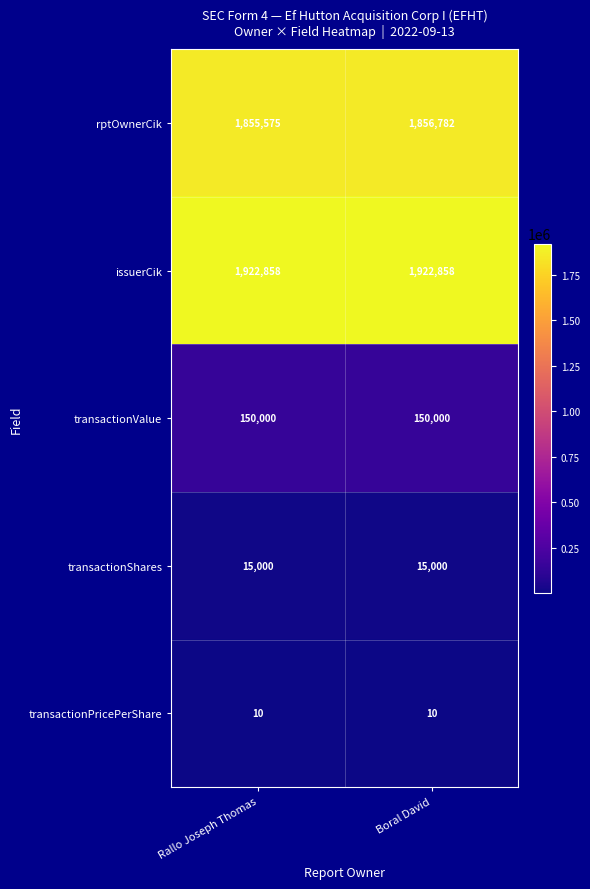

Which series has the largest total across all categories?

issuerCik